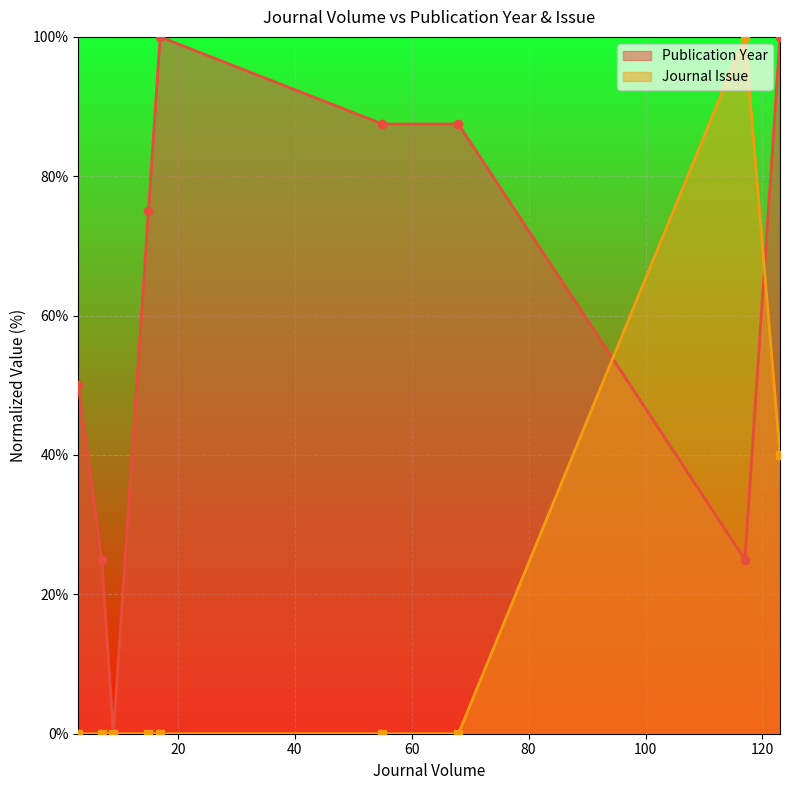

What is the maximum value shown in the chart?

100.0